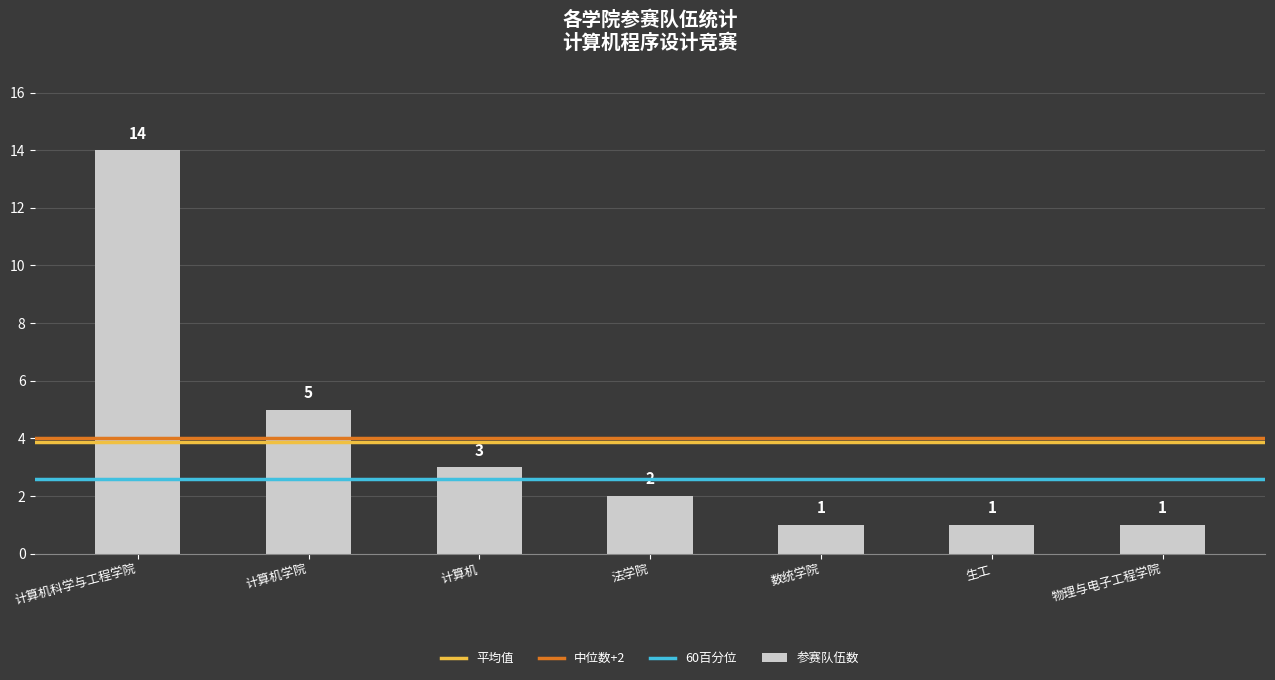

What is the label of the 7th bar from the right?

计算机科学与工程学院